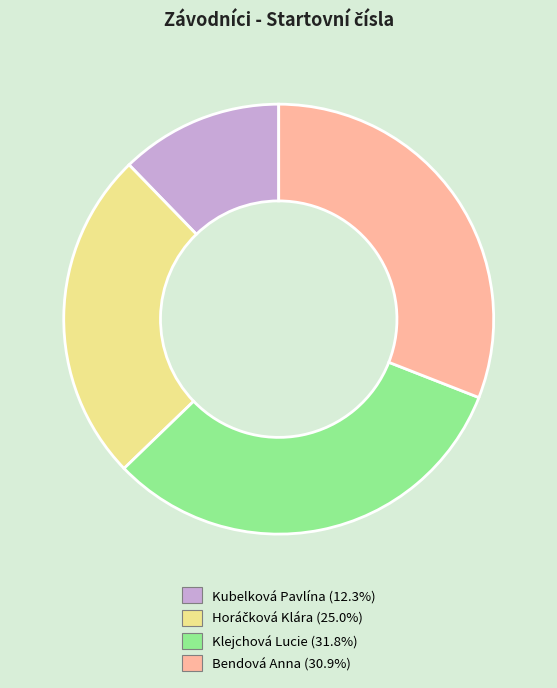

How many segments does this pie chart have?

4